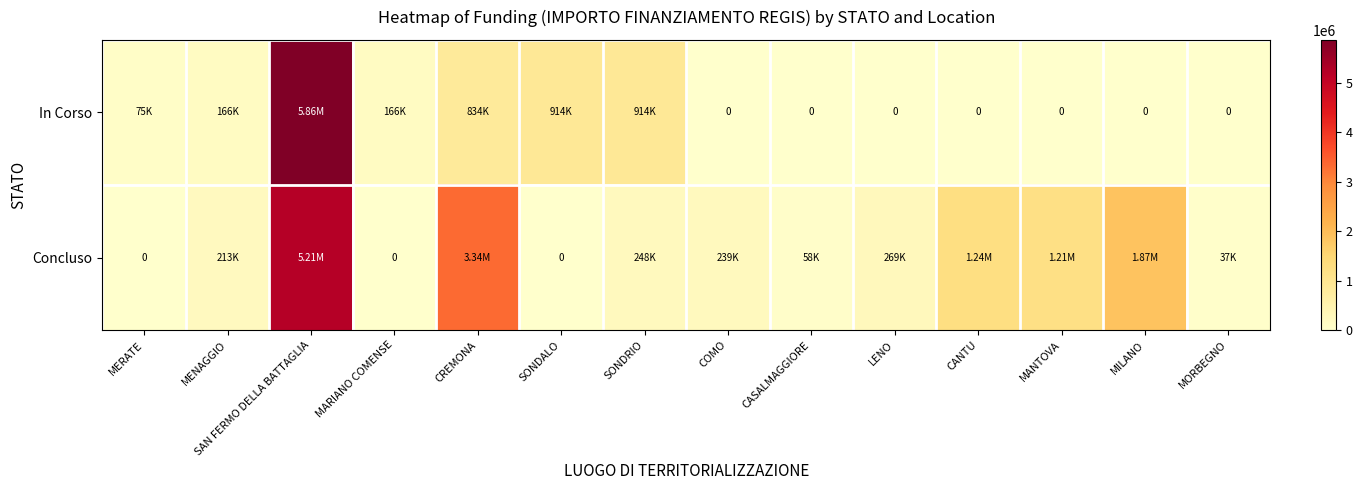

How many categories are shown in the chart?

14